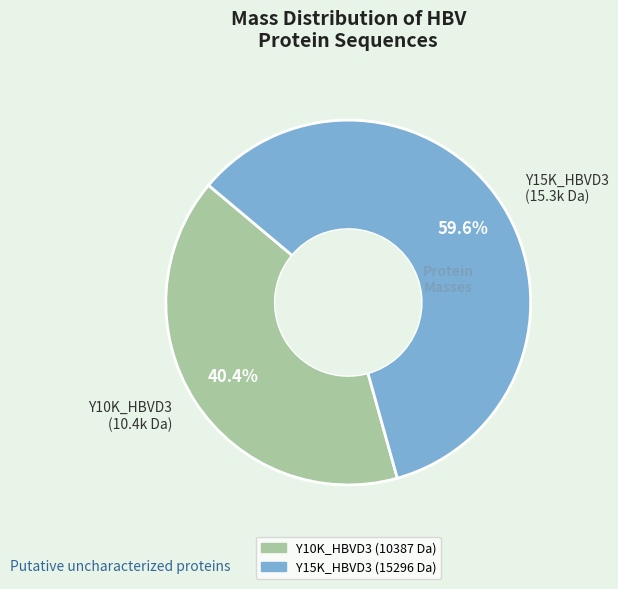

Count the number of slices in the pie.

2